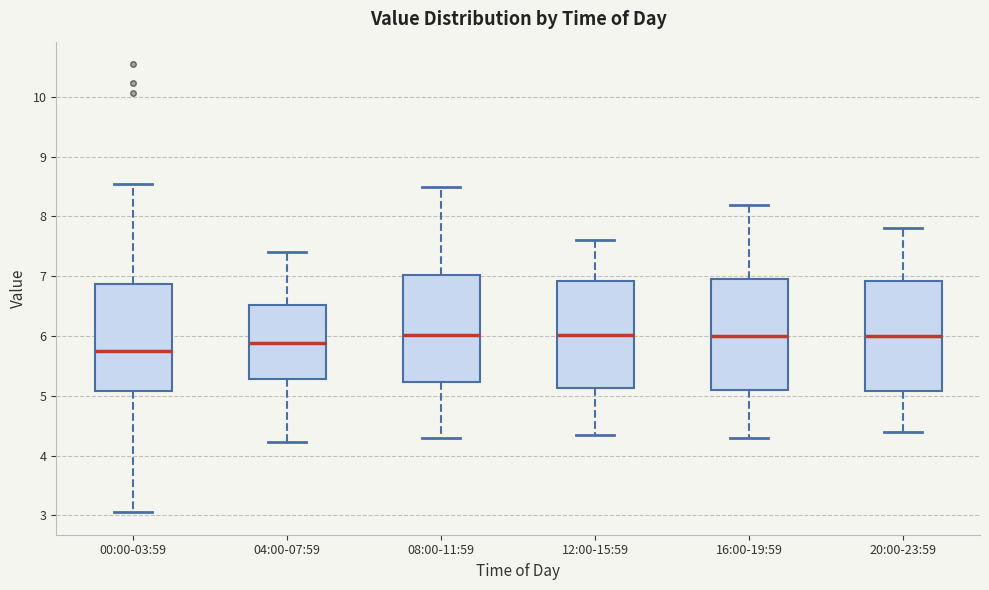

Where is the upper edge of the box for 08:00-11:59 on the y-axis? The values are not printed on the chart, so give them approximately, as read against the axis.

7.0